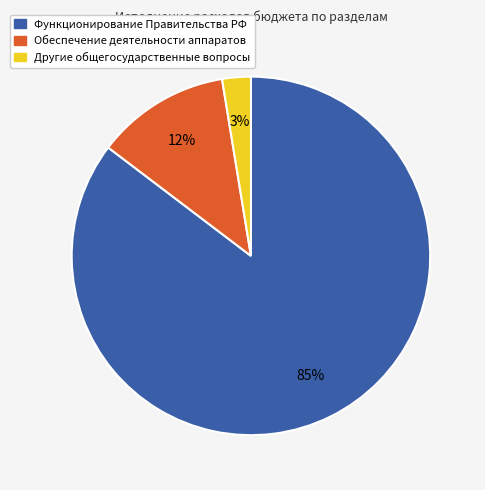

Is there any slice that represents more than half of the pie?

Yes